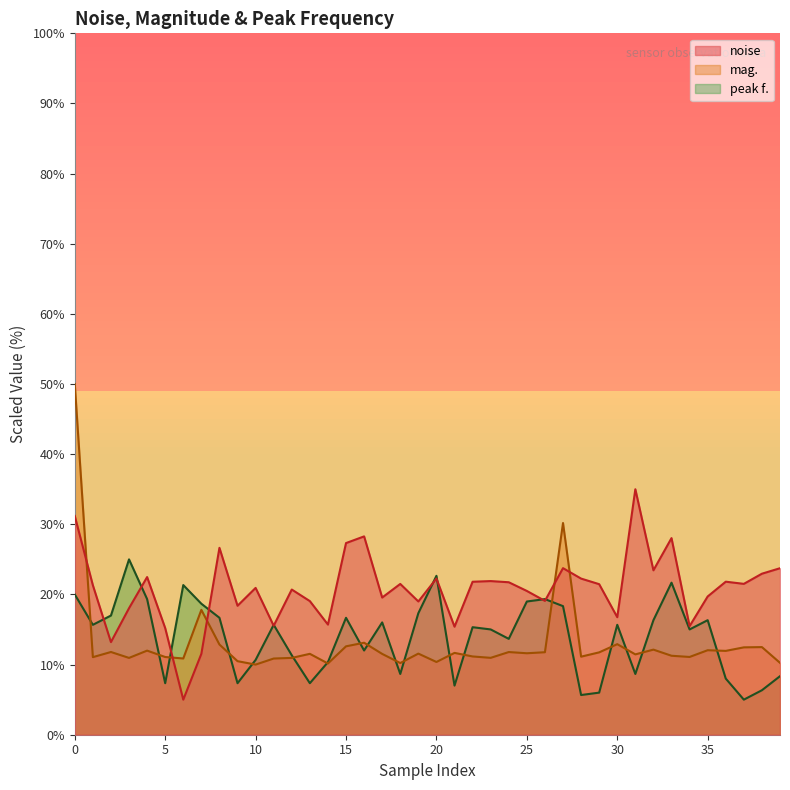

The value of noise at 35 is 6.1. True or false?

False